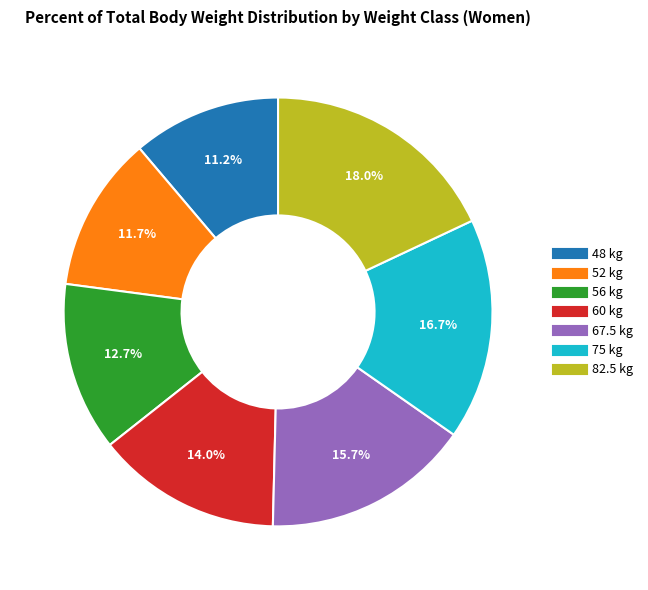

Does 82.5 kg represent more than half of the total?

No